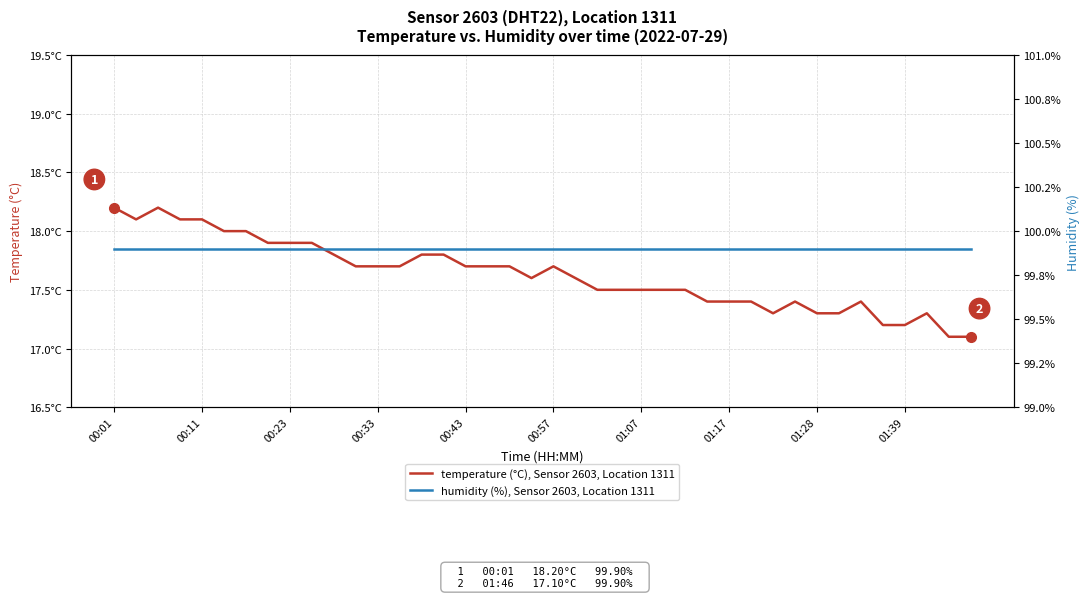

What is the value of the humidity (%), Sensor 2603, Location 1311 point at the 10th from the left?

99.9